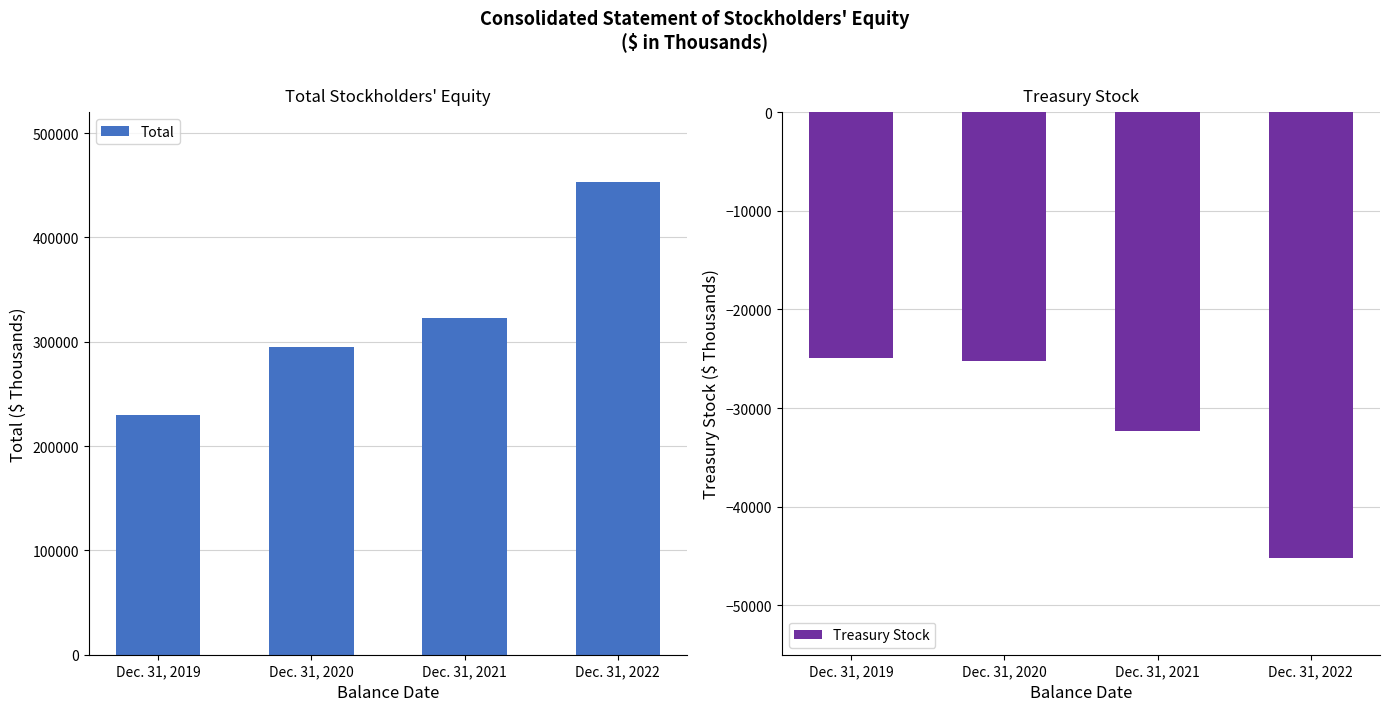

Reading left to right, extract all data points from this chart.

Total: Dec. 31, 2019=230211	Dec. 31, 2020=294857	Dec. 31, 2021=322653	Dec. 31, 2022=453103
Treasury Stock: Dec. 31, 2019=-24941	Dec. 31, 2020=-25227	Dec. 31, 2021=-32294	Dec. 31, 2022=-45191